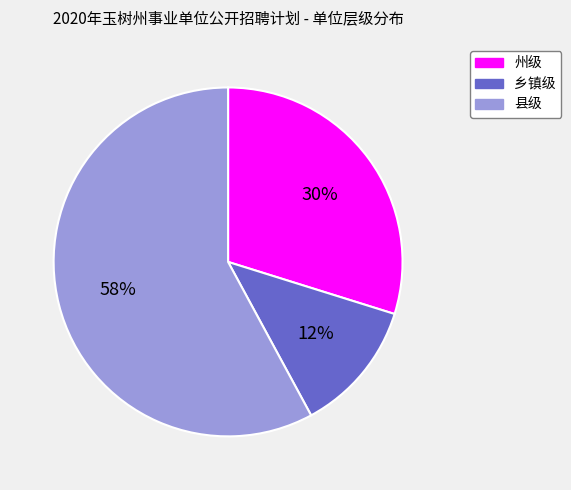

The 乡镇级 slice represents 12% of the pie. True or false?

True